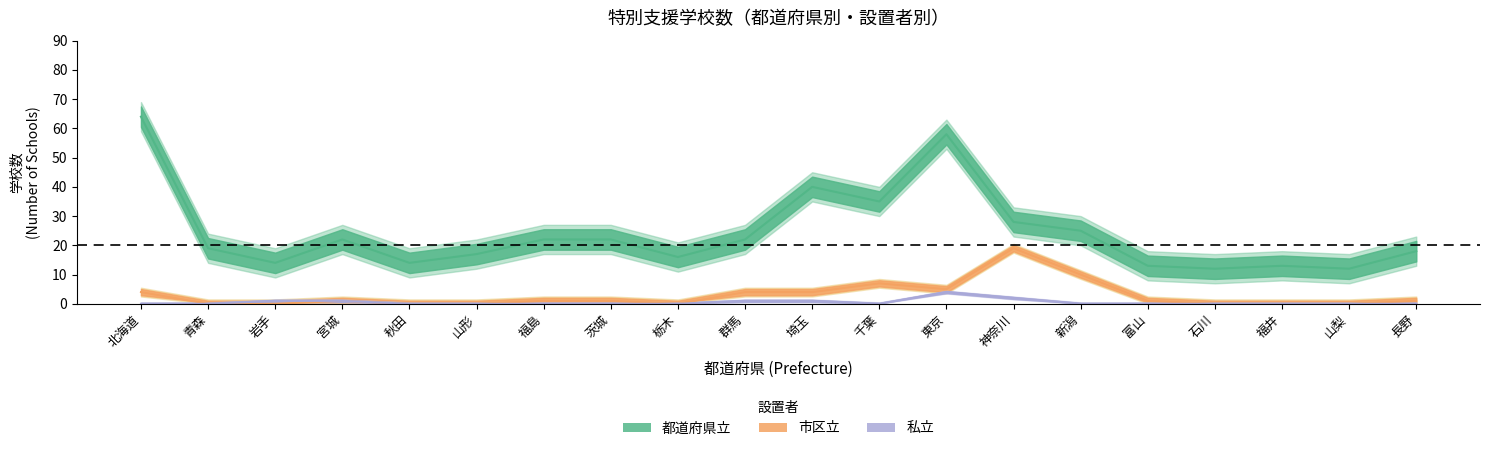

Which series has the largest total across all categories?

都道府県立